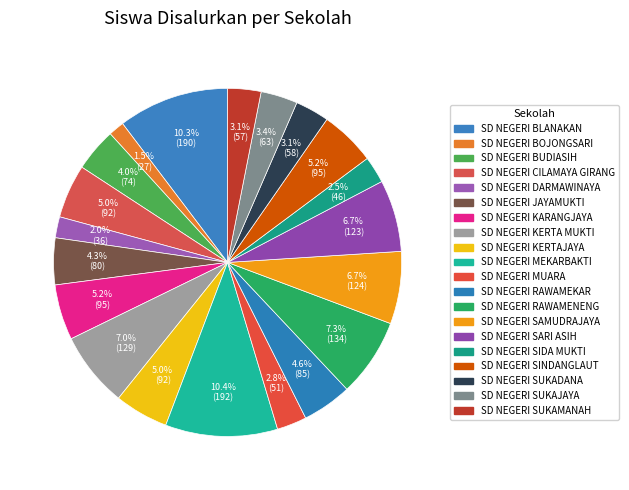

How many segments does this pie chart have?

20